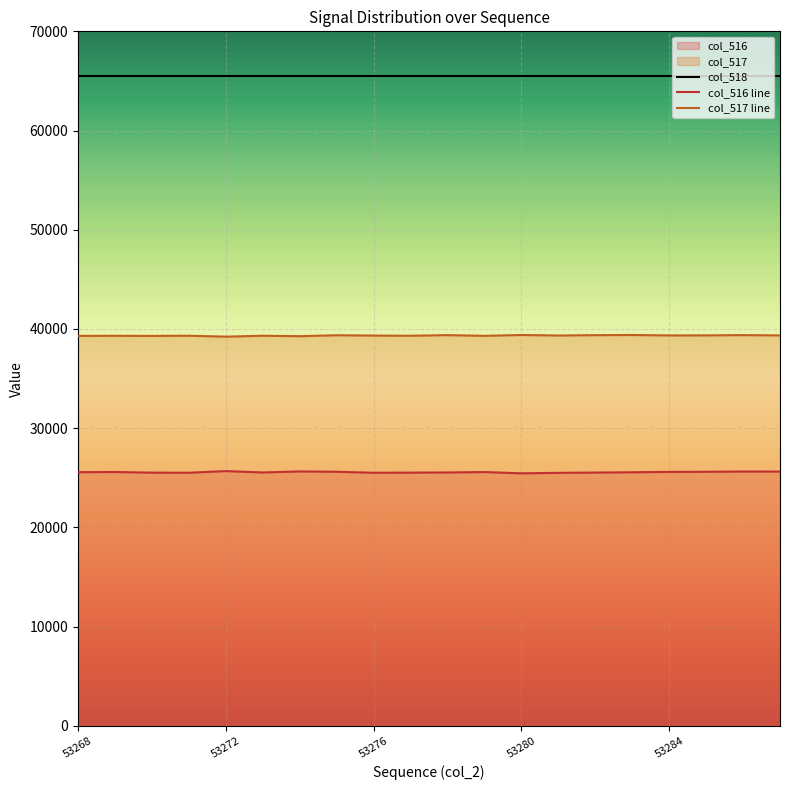

Read the col_518 value at 53284.

65535